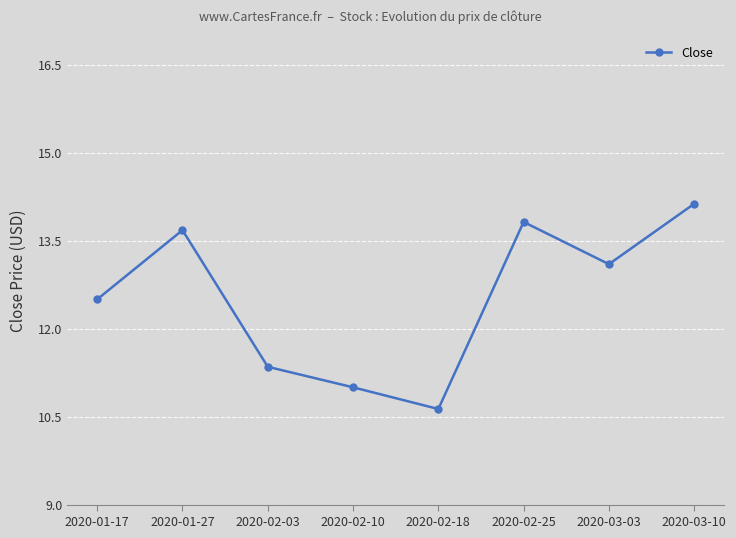

How many interior local valleys (lower than both neighbors) does the data have?

2